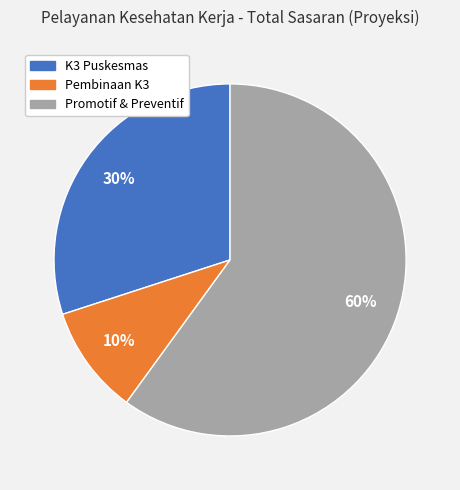

To the nearest percent, what is the difference between the largest and smallest slice percentages?

50%